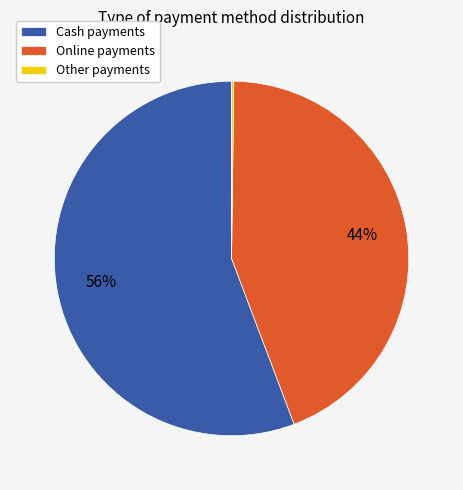

To the nearest percent, what is the difference between the largest and smallest slice percentages?

56%